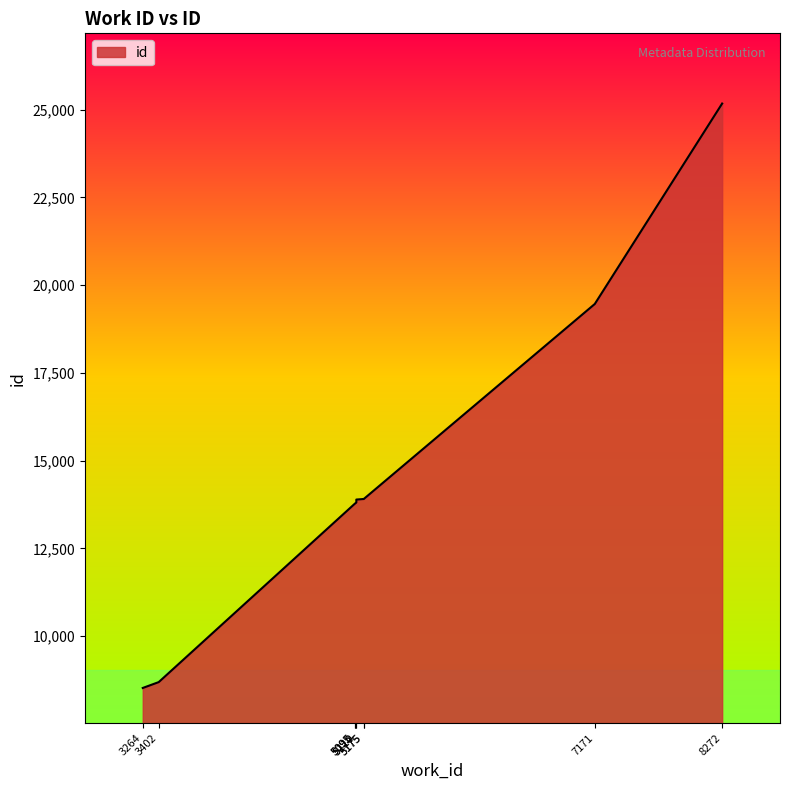

Does the chart have visible grid lines?

No